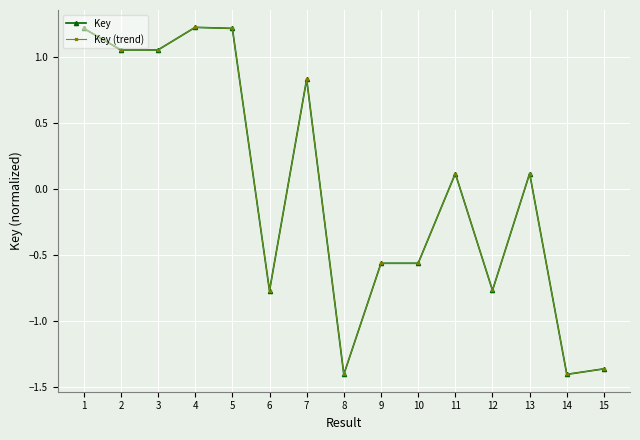

The Key series shows 1.5 at 3. True or false?

False